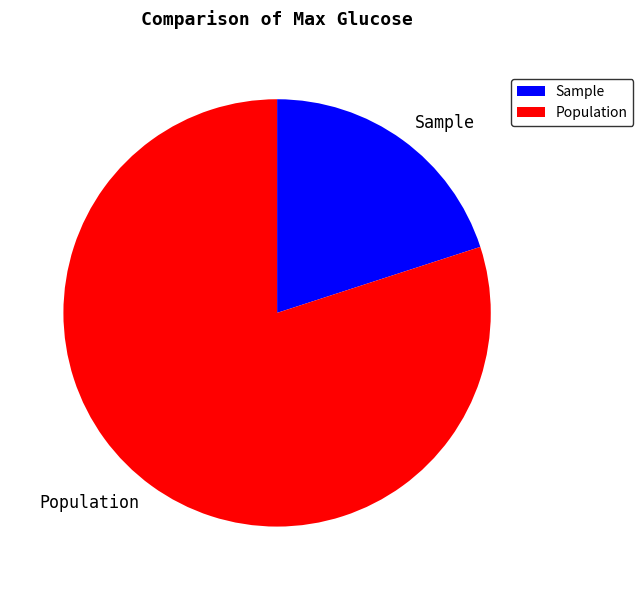

Which slice is the largest?

Population